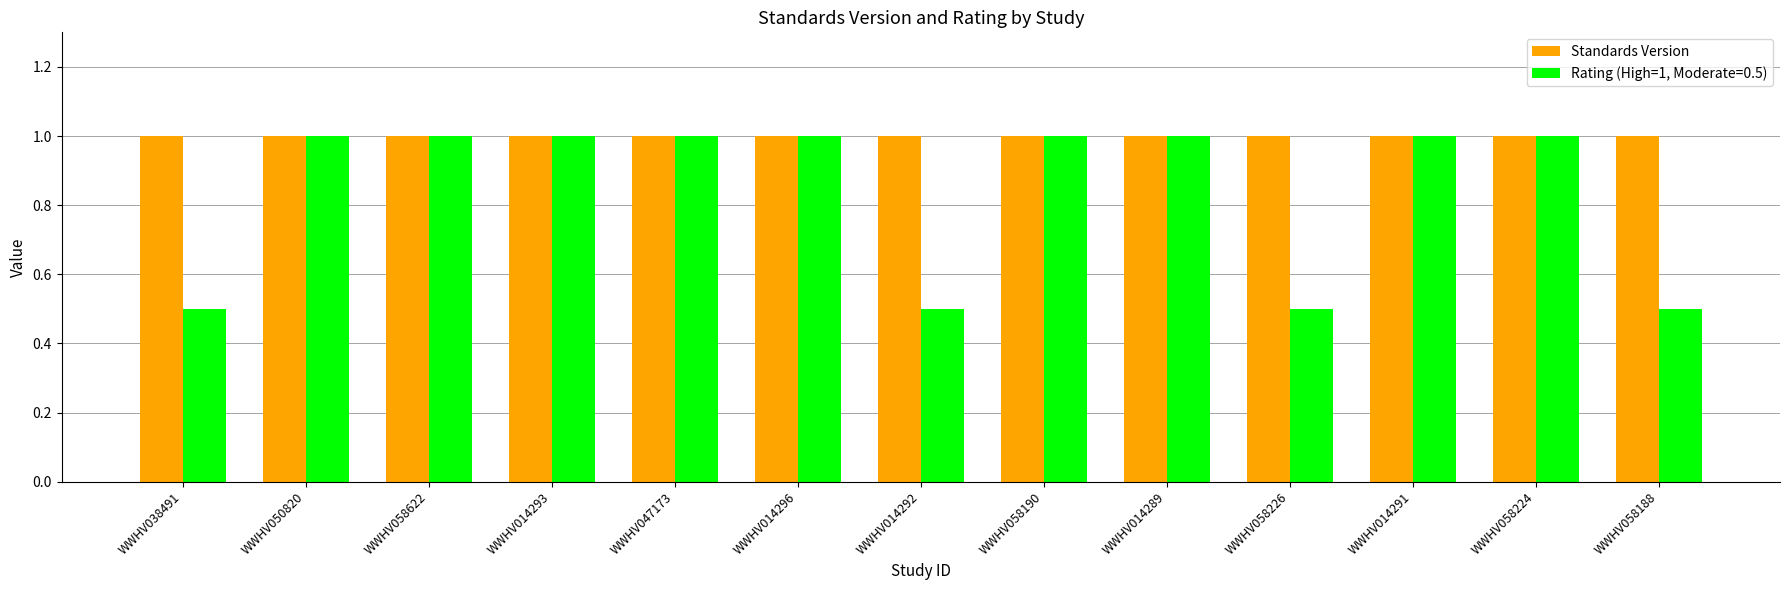

What is the average value of the Standards Version series?

1.0